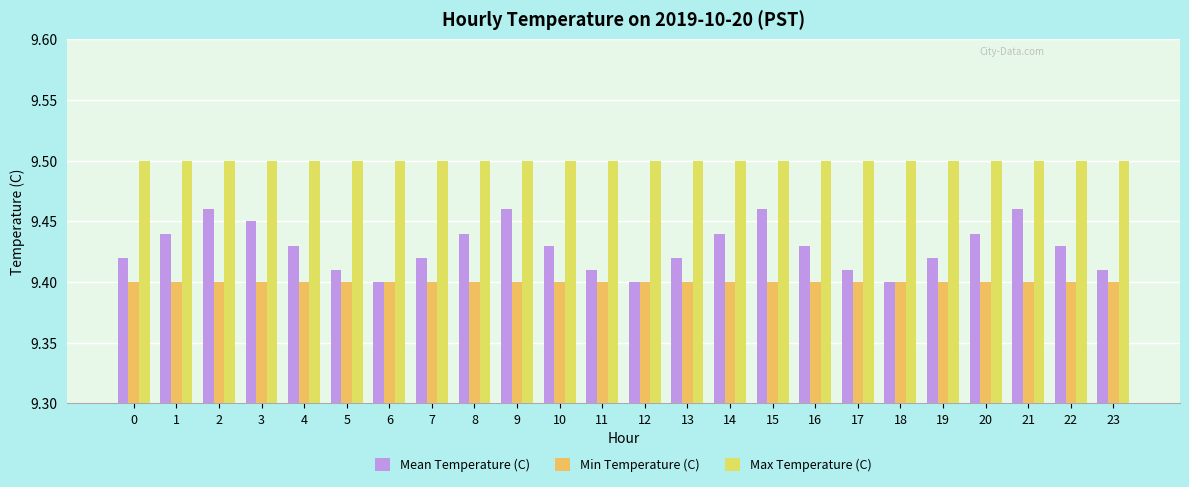

Does the chart contain any negative values?

No